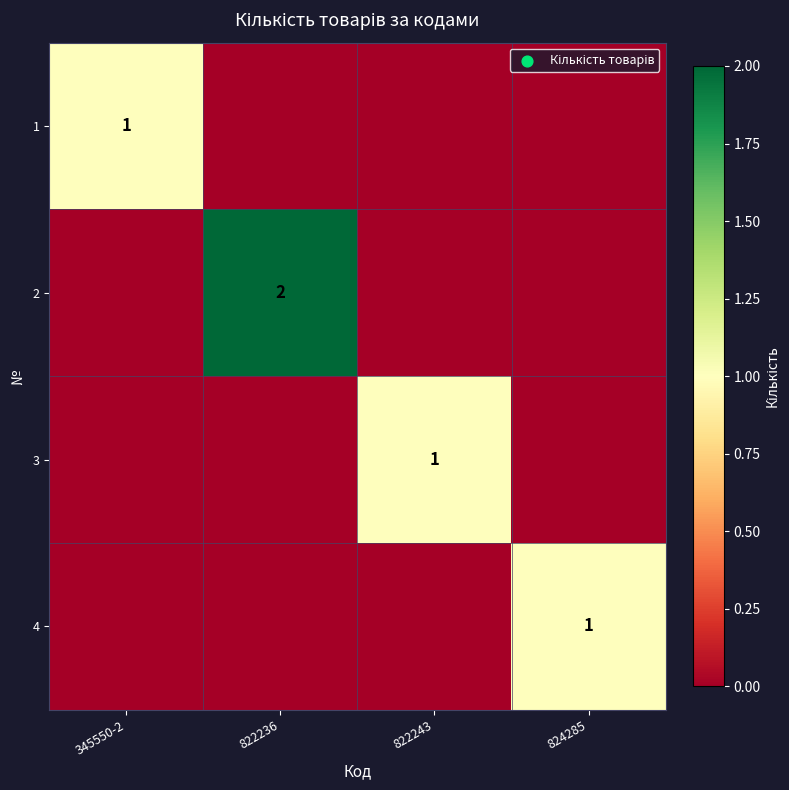

What is the spread (max minus min) of values at 822243?

1